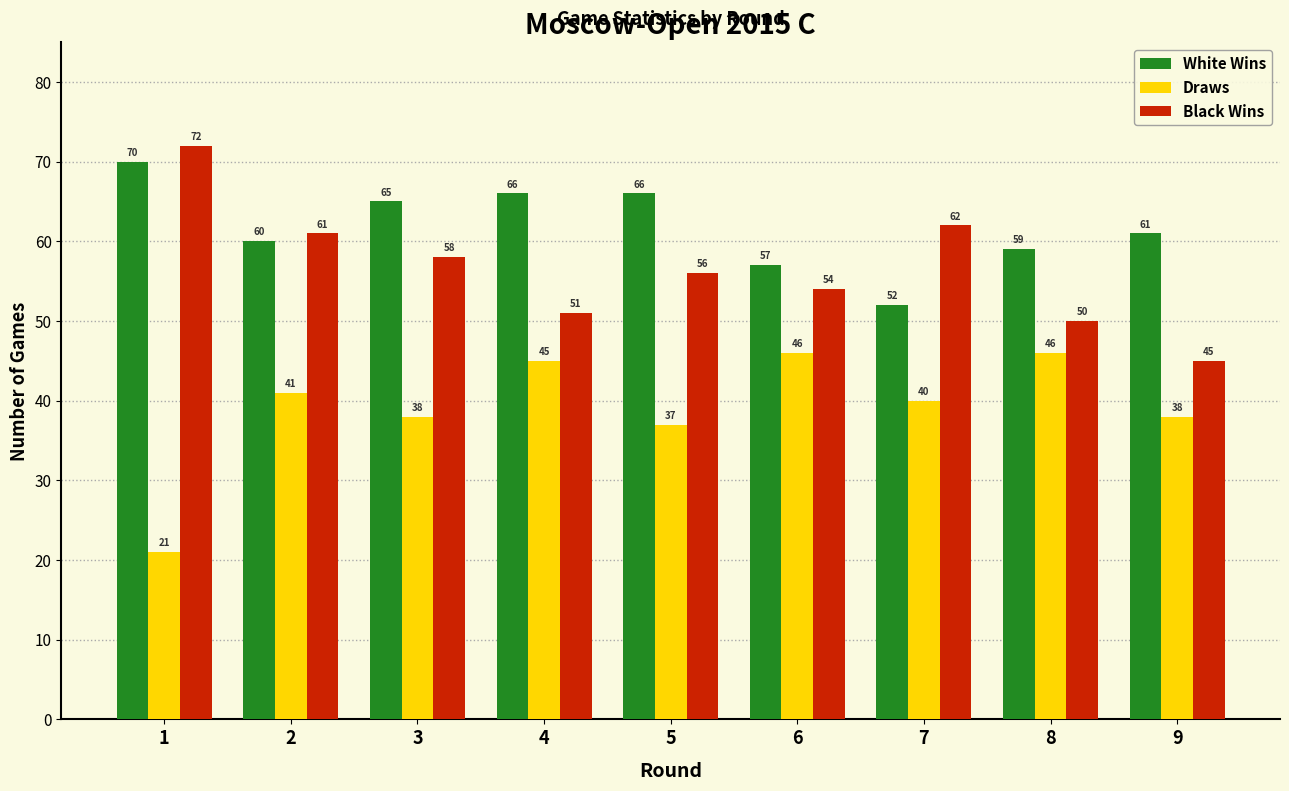

Where does the Black Wins series first go above 56?

1